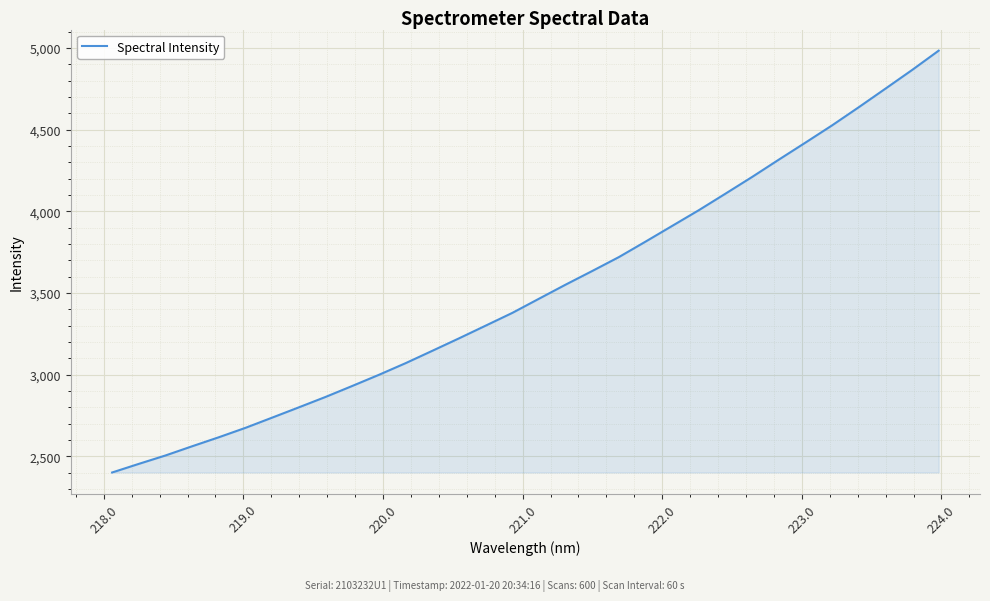

What is the maximum value shown in the chart?

4984.3